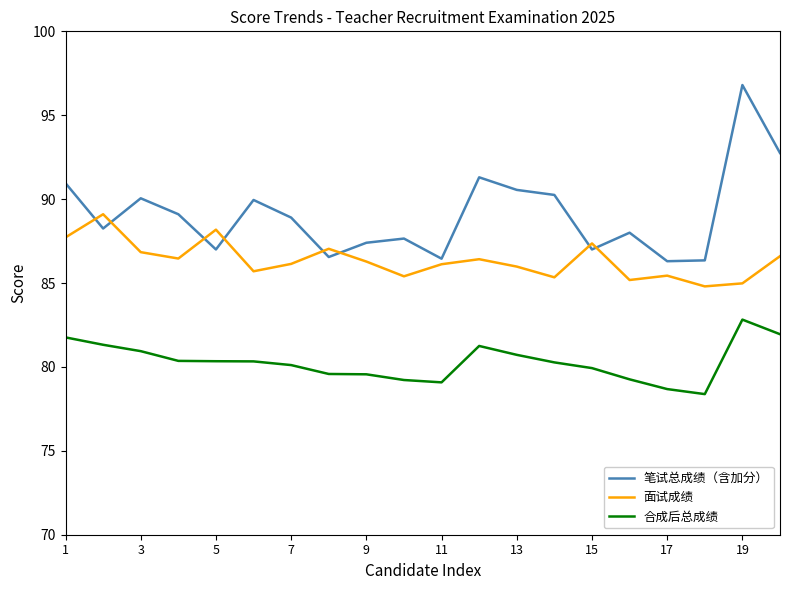

Does the chart display data point markers on the line(s)?

No